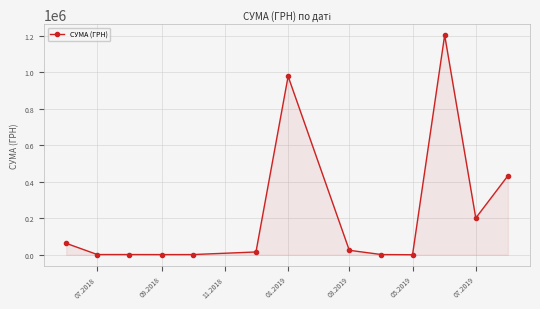

What is the maximum value shown in the chart?

1204251.0